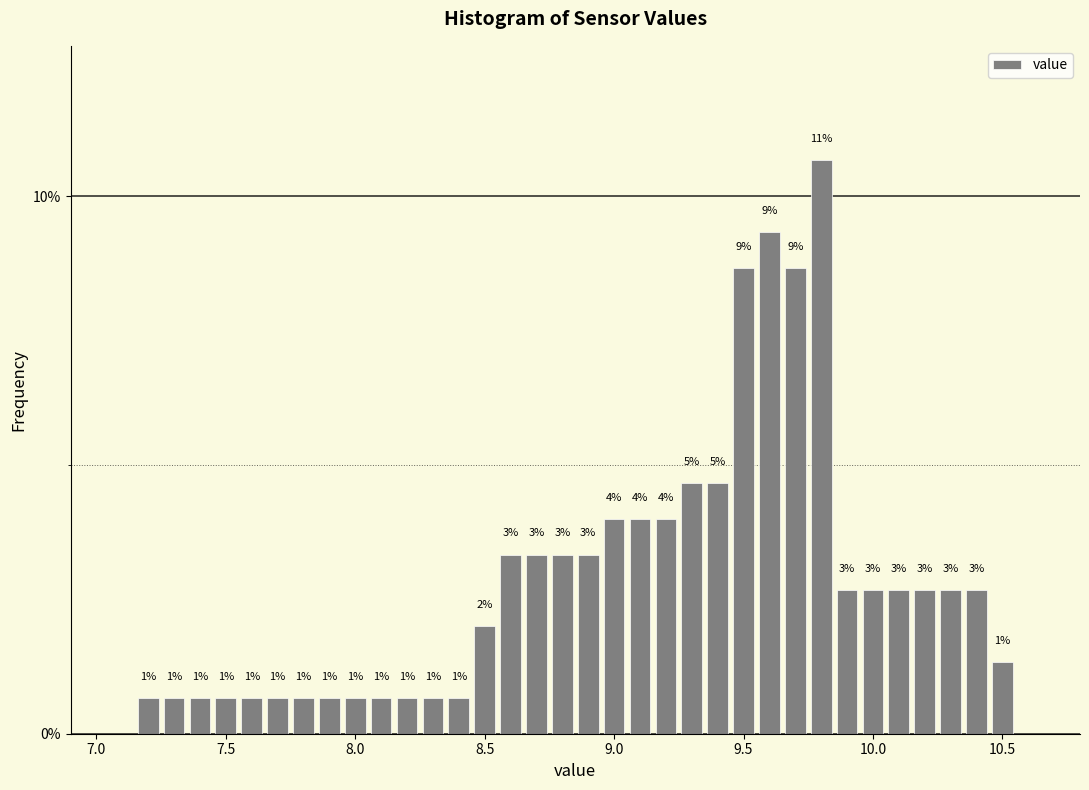

Around what value on the x-axis is the tallest bar? Give the approximate position of its centre, as read against the axis.

9.80